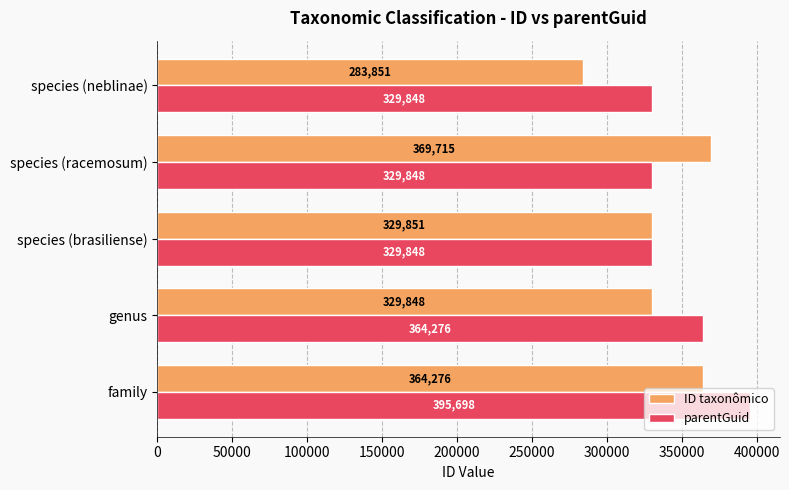

Between genus and species (brasiliense), which series saw the biggest shift?

parentGuid